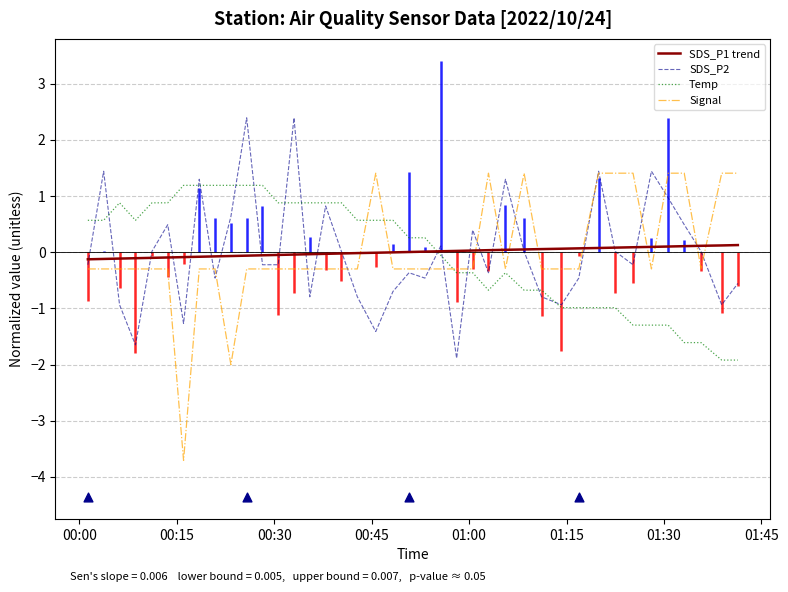

Which series reaches the maximum Y coordinate?

SDS_P2